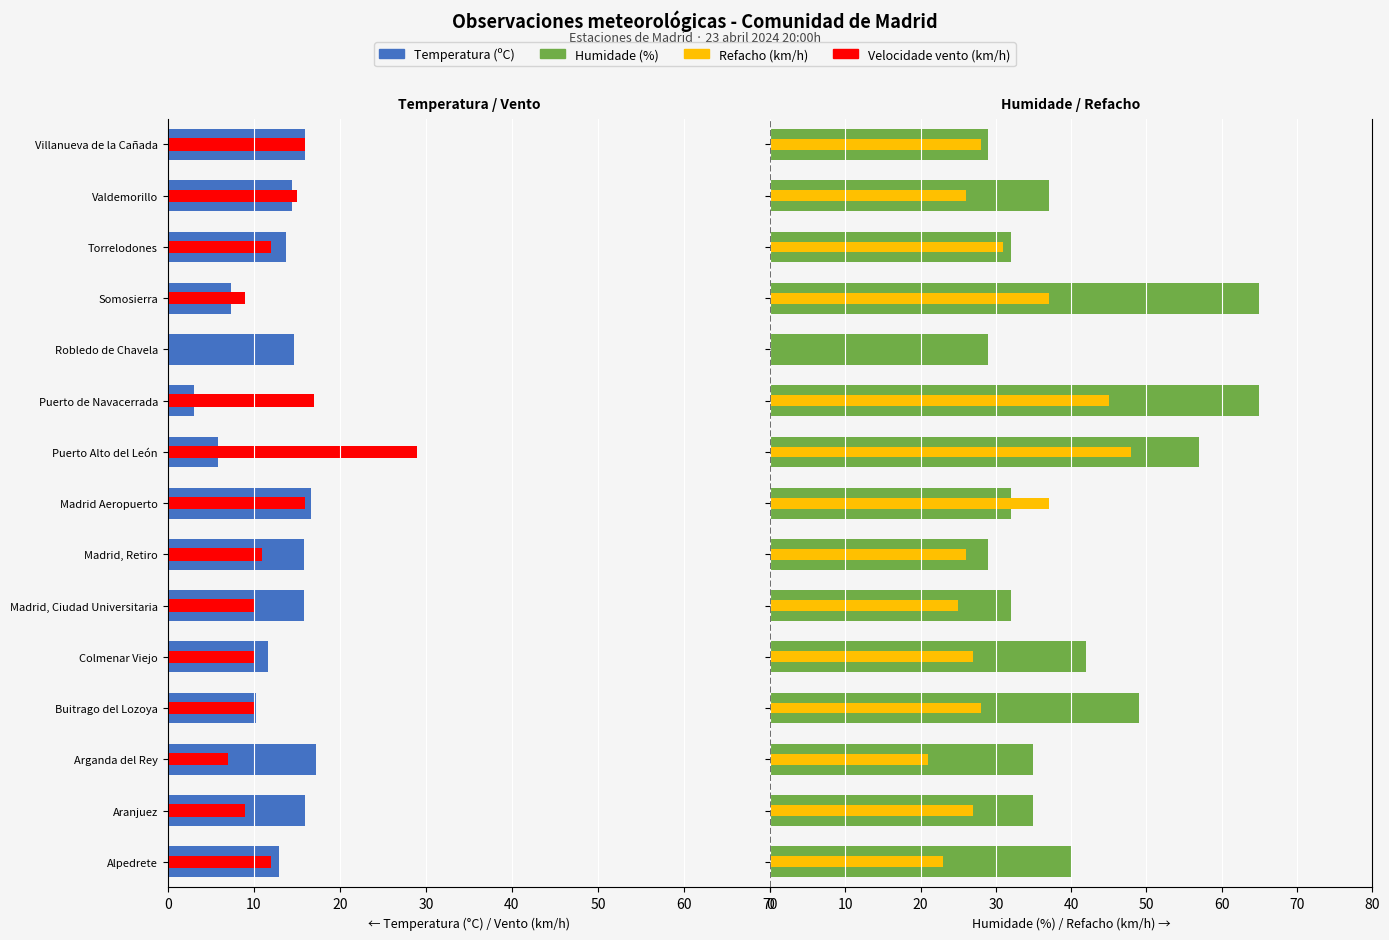

At Buitrago del Lozoya, list the series in order from smallest to largest.

Temperatura (ºC), Vento (km/h), Refacho (km/h), Humidade (%)